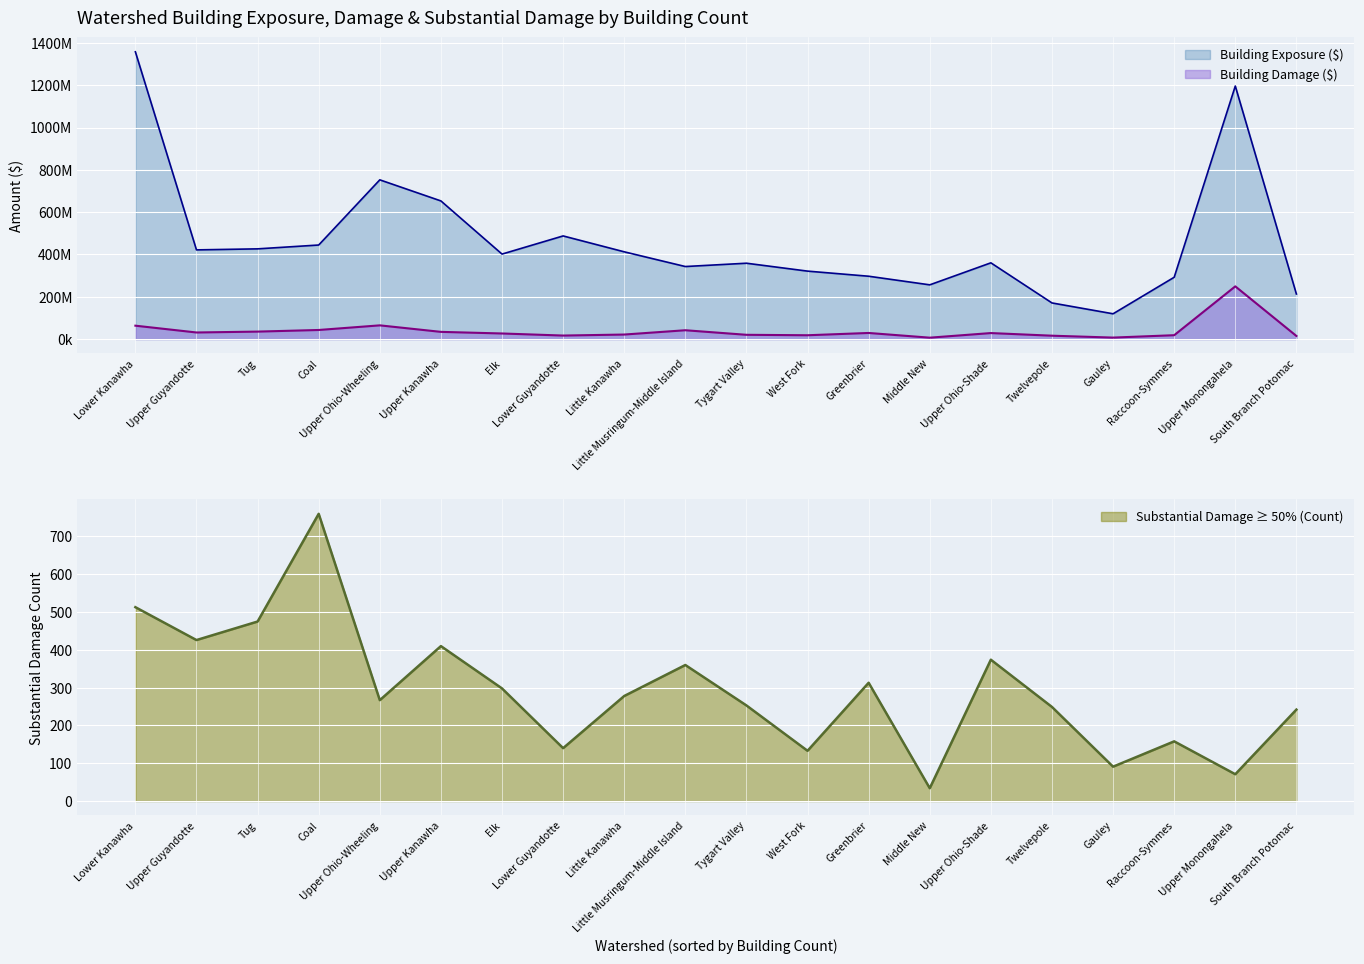

What are all the series names shown in the legend?

building_exposure, building_damage, substantial_damage